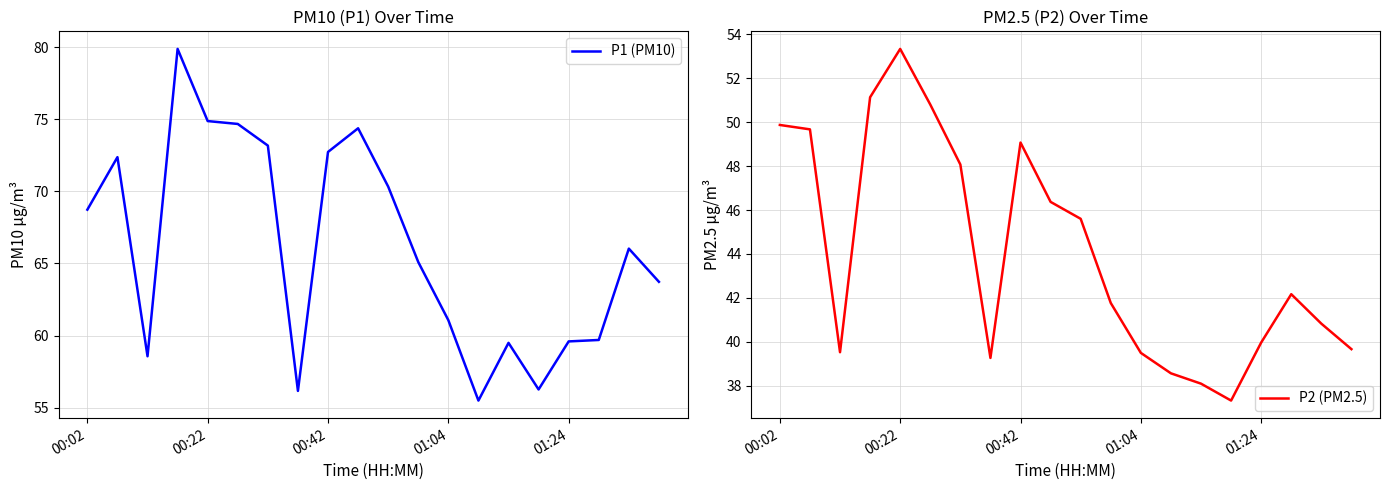

Which series has the largest total across all categories?

P1 (PM10)